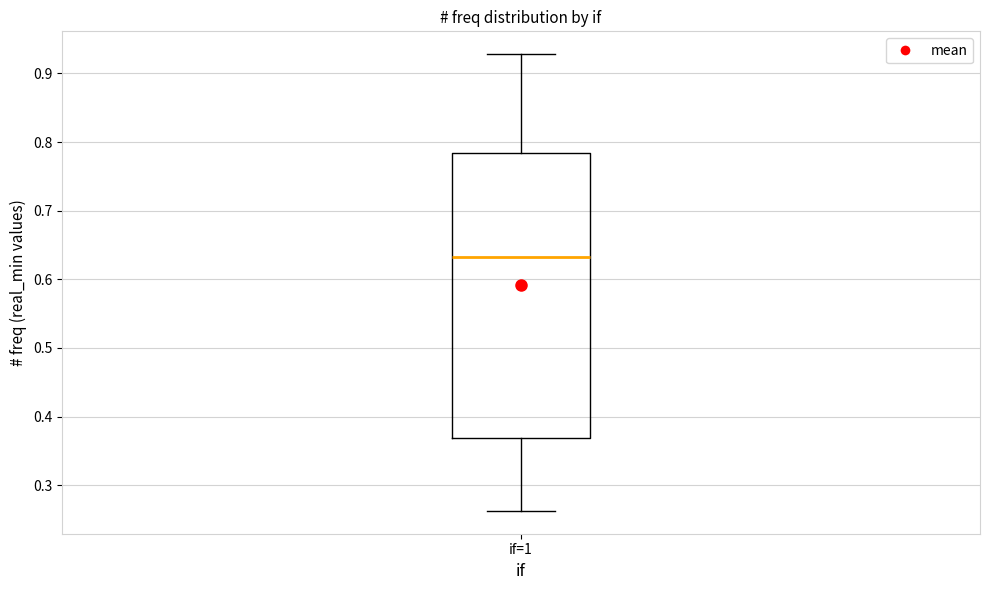

Transcribe this box plot: give where the median line is, the range the box spans, and where the two whiskers end, as read against the y-axis. The values are not printed on the chart, so give them approximately, as read against the axis.

median 0.63, box 0.37 to 0.78, whiskers 0.26 to 0.93